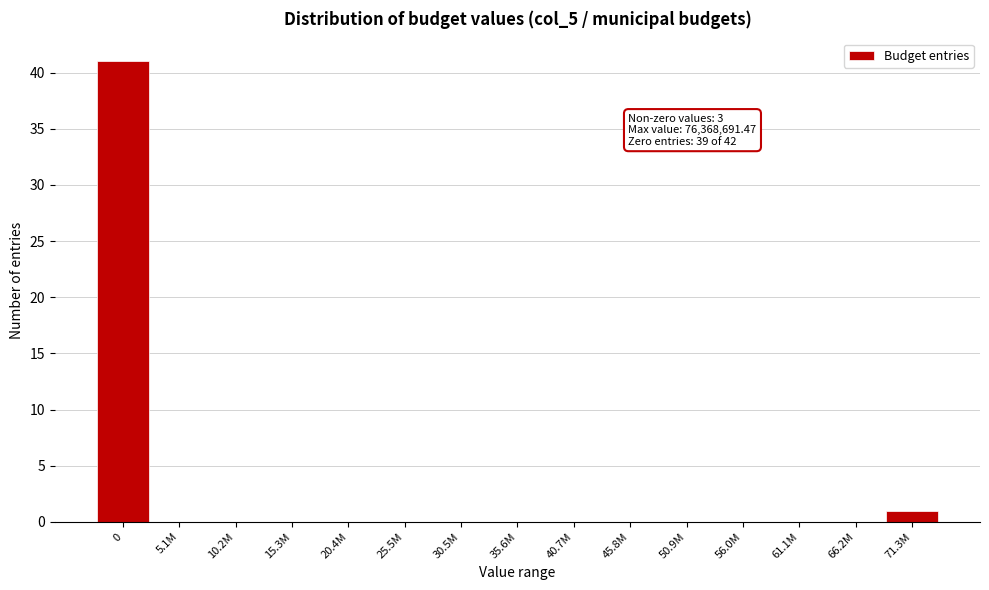

Reading left to right, what are all the values shown in this chart?

0=41	5.1M=0	10.2M=0	15.3M=0	20.4M=0	25.5M=0	30.5M=0	35.6M=0	40.7M=0	45.8M=0	50.9M=0	56.0M=0	61.1M=0	66.2M=0	71.3M=1